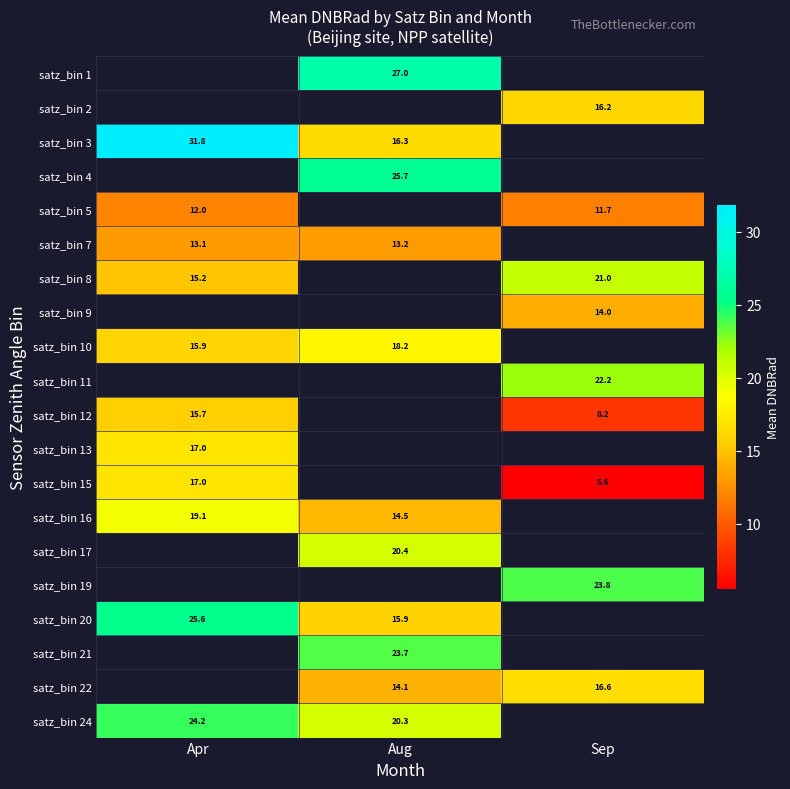

How many values in the satz_bin 10 series exceed 18?

1